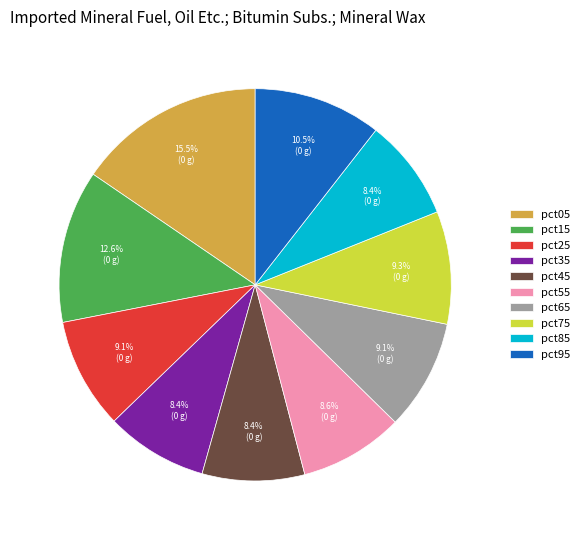

Is there any slice that represents more than half of the pie?

No